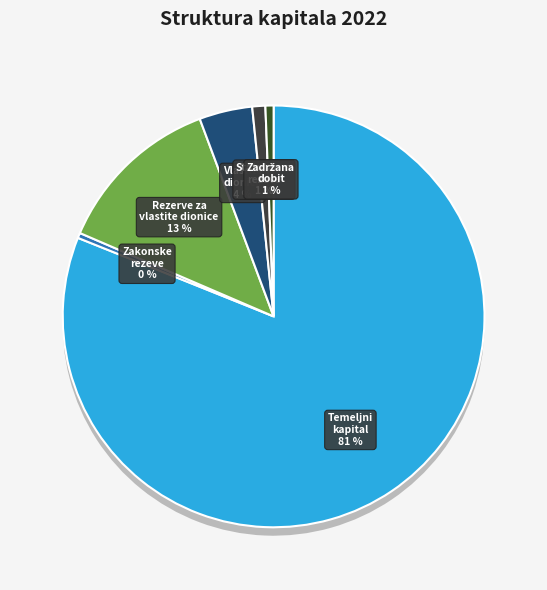

Between Vlastite dionice i udjeli and Rezerve za vlastite dionice, which is larger?

Rezerve za vlastite dionice